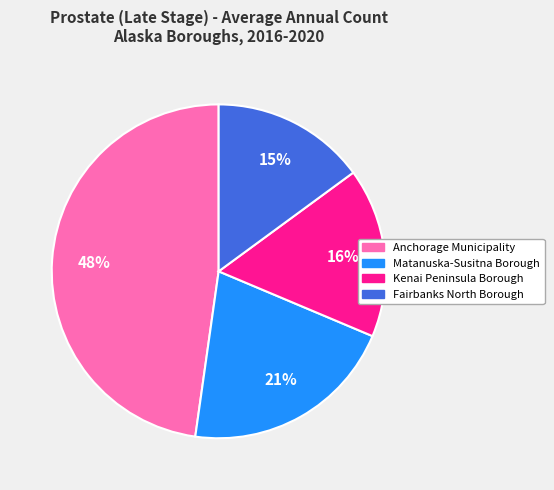

Do Anchorage Municipality and Matanuska-Susitna Borough together represent more than half of the pie?

Yes